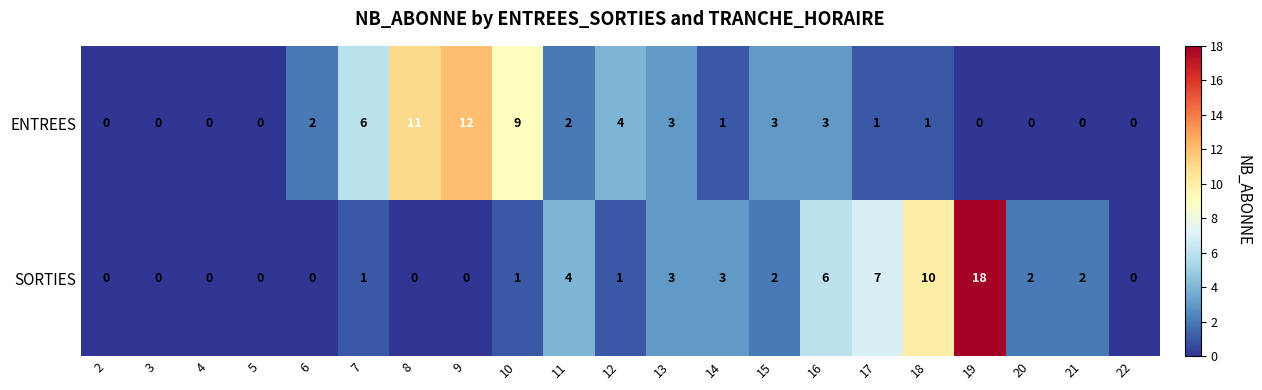

How many data points in SORTIES are less than 1?

8